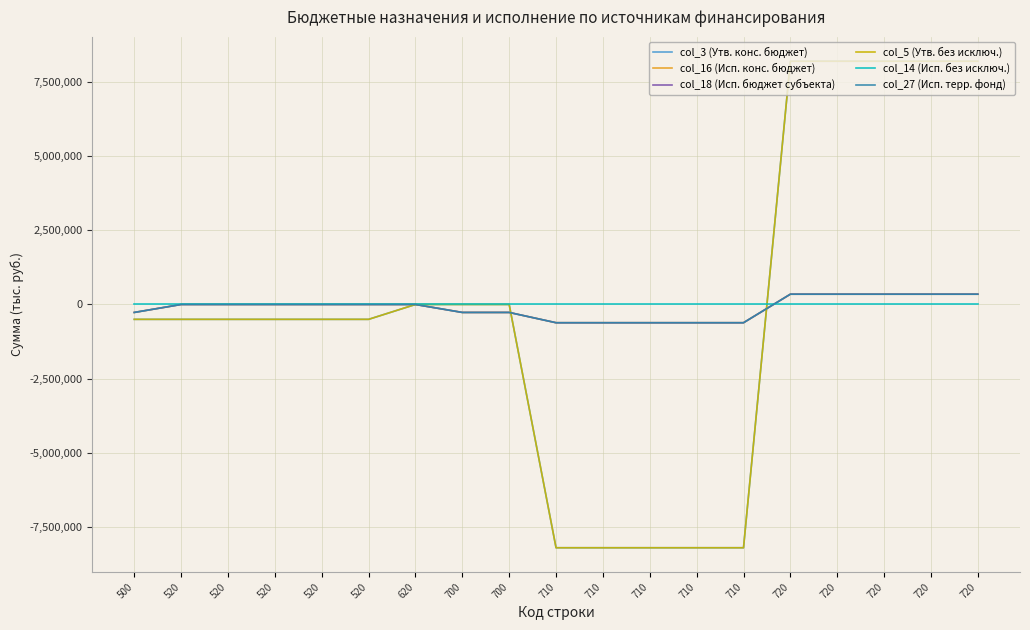

Reading left to right, transcribe all the data shown in this chart.

col_3 (Утв. конс. бюджет): -500000.0	-500000.0	-500000.0	-500000.0	-500000.0	-500000.0	0.0	0.0	0.0	-8184762.4	-8184762.4	-8184762.4	-8184762.4	-8184762.4	8184762.4	8184762.4	8184762.4	8184762.4	8184762.4
col_16 (Исп. конс. бюджет): -267821.3	0.0	0.0	0.0	0.0	0.0	0.0	-267821.3	-267821.3	-613836.2	-613836.2	-613836.2	-613836.2	-613836.2	346014.9	346014.9	346014.9	346014.9	346014.9
col_18 (Исп. бюджет субъекта): -267821.3	0.0	0.0	0.0	0.0	0.0	0.0	-267821.3	-267821.3	-613836.2	-613836.2	-613836.2	-613836.2	-613836.2	346014.9	346014.9	346014.9	346014.9	346014.9
col_5 (Утв. без исключ.): -500000.0	-500000.0	-500000.0	-500000.0	-500000.0	-500000.0	0.0	0.0	0.0	-8184762.4	-8184762.4	-8184762.4	-8184762.4	-8184762.4	8184762.4	8184762.4	8184762.4	8184762.4	8184762.4
col_14 (Исп. без исключ.): 0.0	0.0	0.0	0.0	0.0	0.0	0.0	0.0	0.0	0.0	0.0	0.0	0.0	0.0	0.0	0.0	0.0	0.0	0.0
col_27 (Исп. терр. фонд): -267821.3	0.0	0.0	0.0	0.0	0.0	0.0	-267821.3	-267821.3	-613836.2	-613836.2	-613836.2	-613836.2	-613836.2	346014.9	346014.9	346014.9	346014.9	346014.9